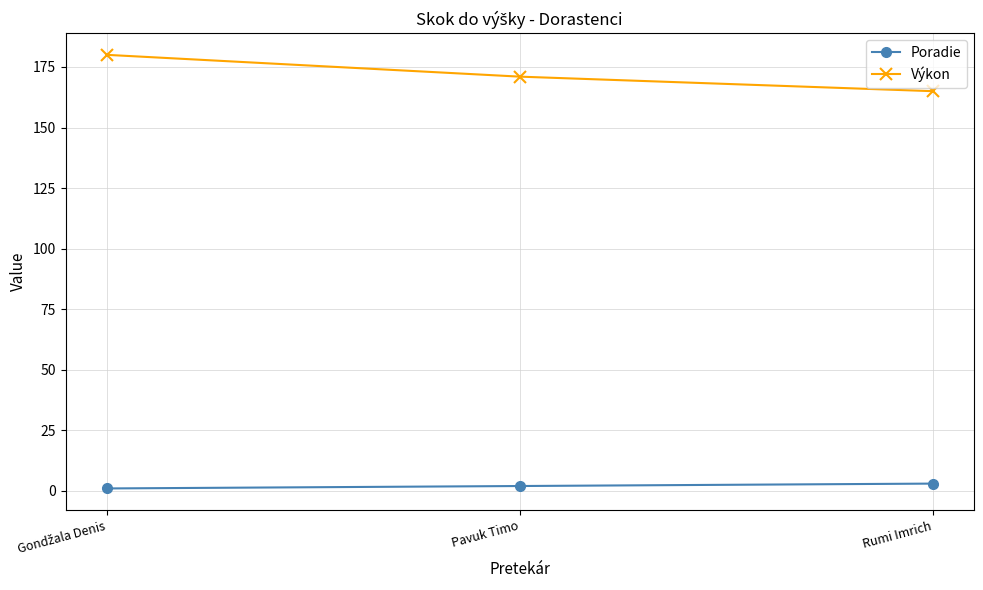

What are all the series names shown in the legend?

Poradie, Výkon